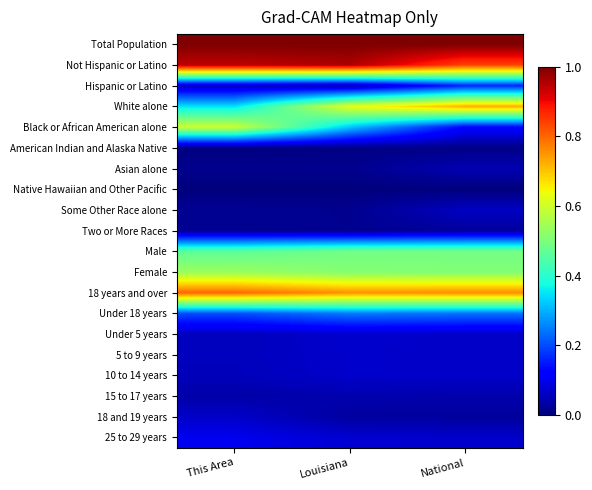

At which category is the sum across all series the highest?

This Area